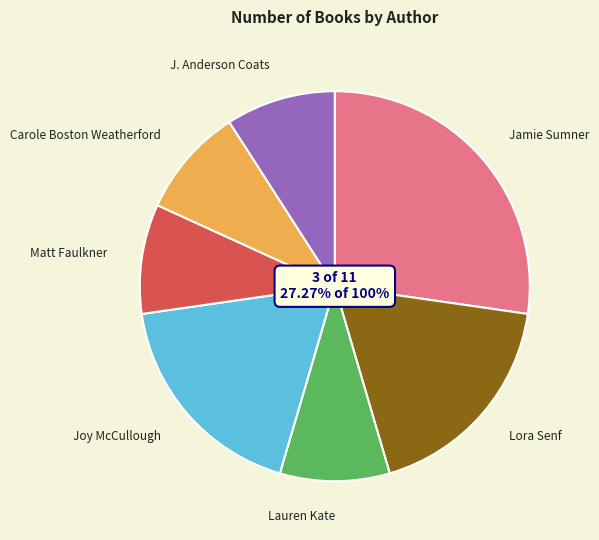

Is there a majority slice in this chart?

No